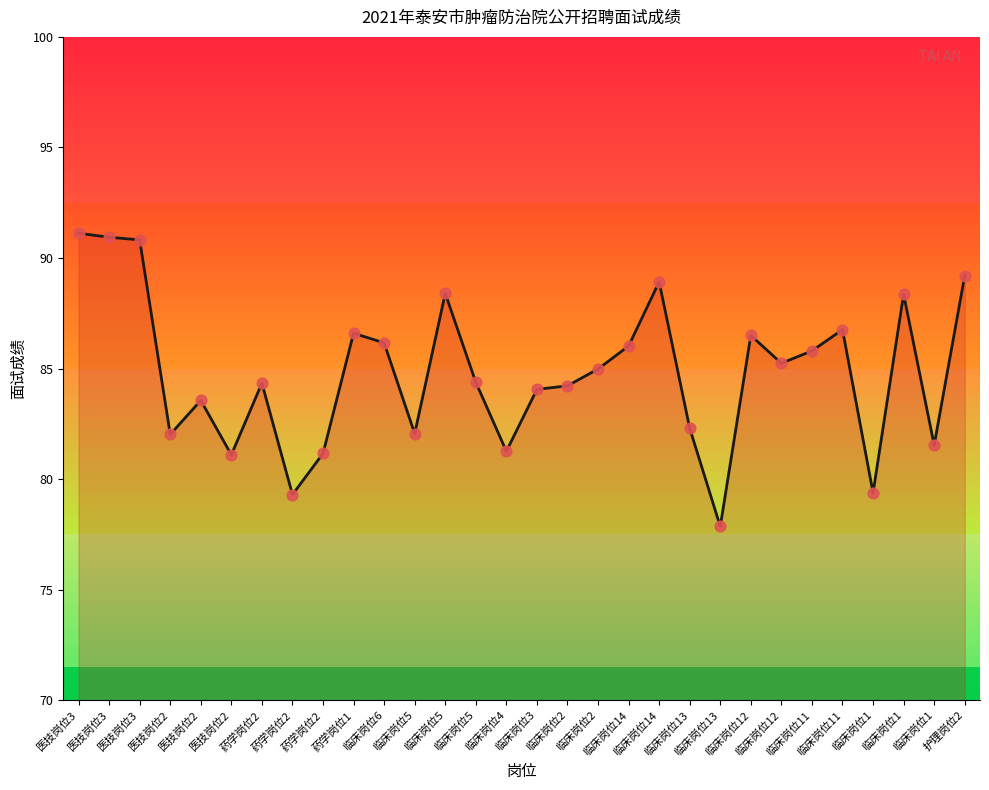

Between 临床岗位12 and 临床岗位2, which is larger?

临床岗位12